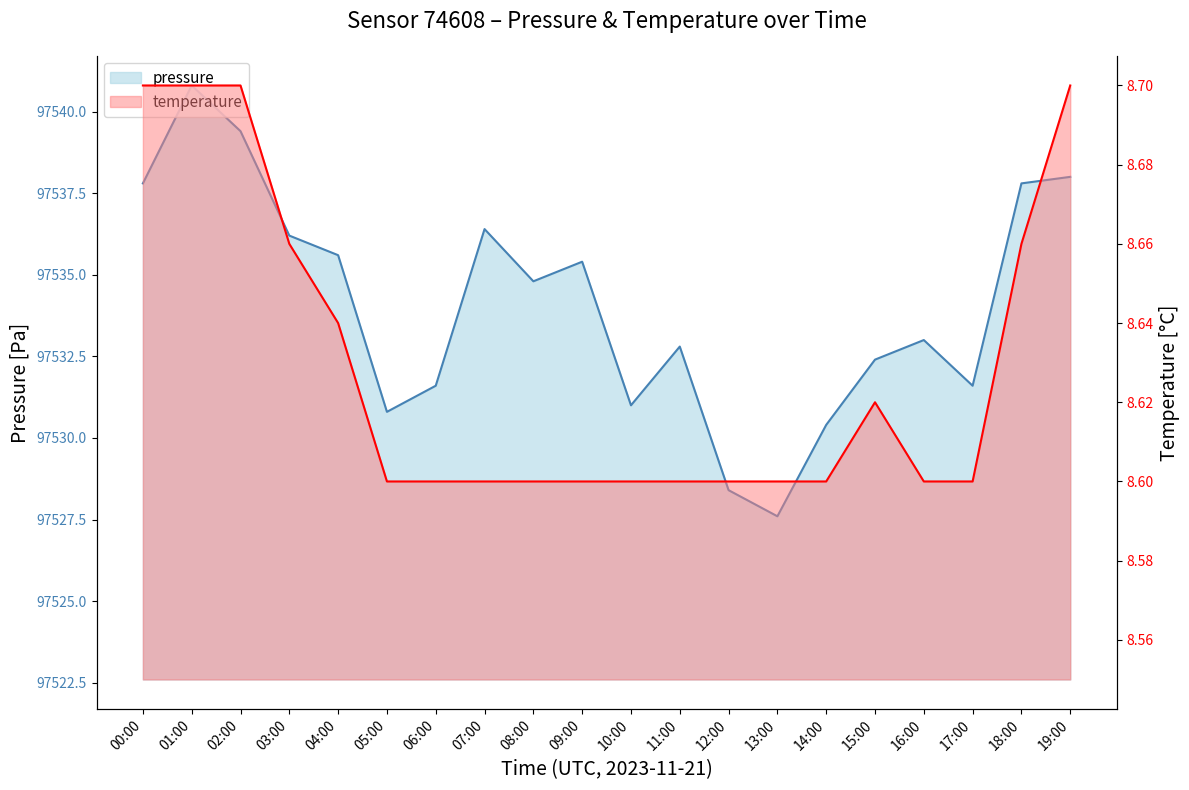

Count the number of data series in this chart.

2